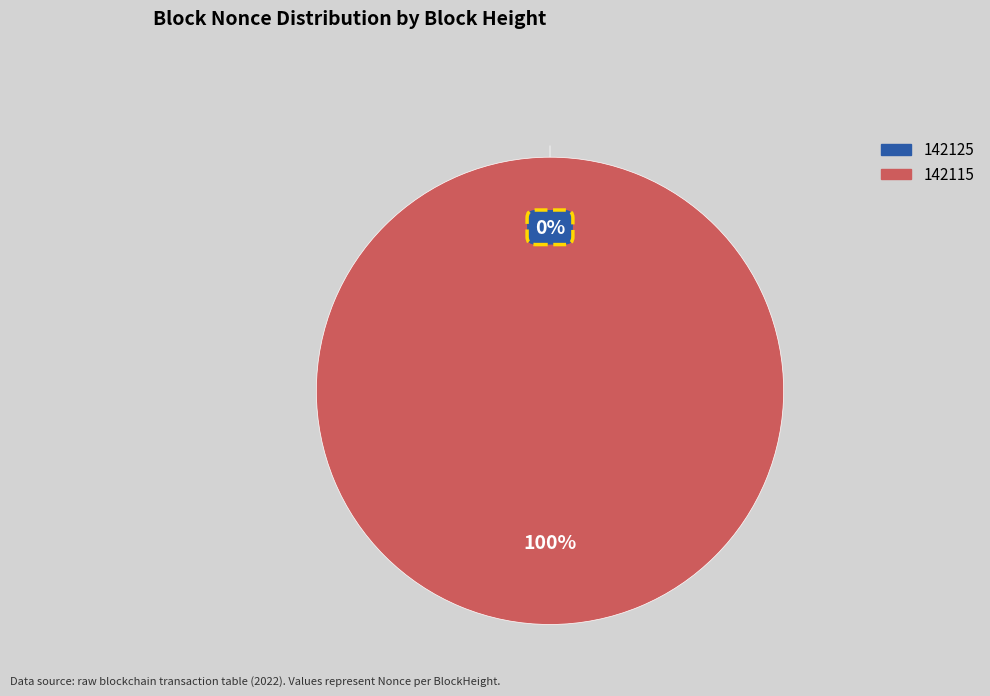

Which category has the smallest portion of the pie?

142125